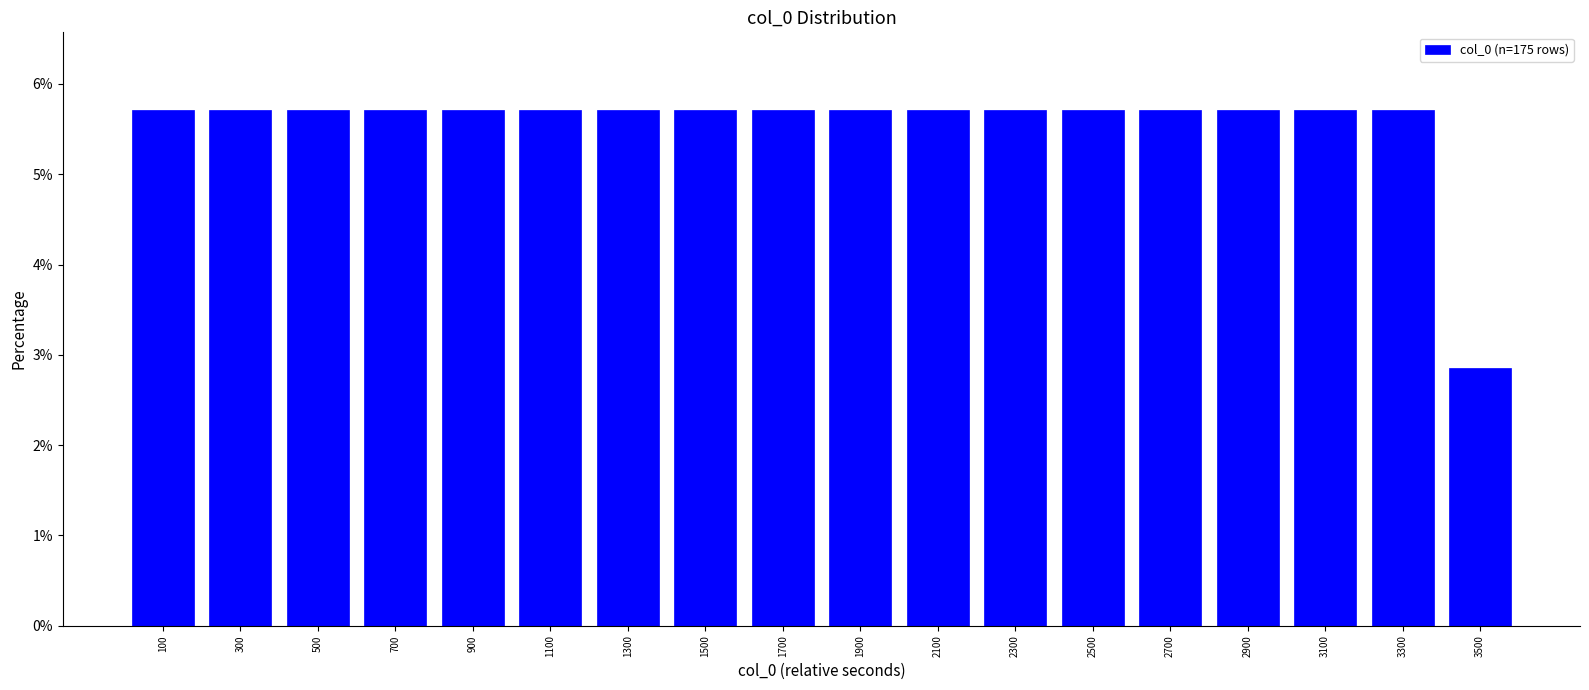

Reading left to right, transcribe this chart: for each bar, give the range it covers on the x-axis and its height. The values are not printed on the chart, so give them approximately, as read against the axis.

0 to 200: 5.7
200 to 400: 5.7
400 to 600: 5.7
600 to 800: 5.7
800 to 1000: 5.7
1000 to 1200: 5.7
1200 to 1400: 5.7
1400 to 1600: 5.7
1600 to 1800: 5.7
1800 to 2000: 5.7
2000 to 2200: 5.7
2200 to 2400: 5.7
2400 to 2600: 5.7
2600 to 2800: 5.7
2800 to 3000: 5.7
3000 to 3200: 5.7
3200 to 3400: 5.7
3400 to 3600: 2.9